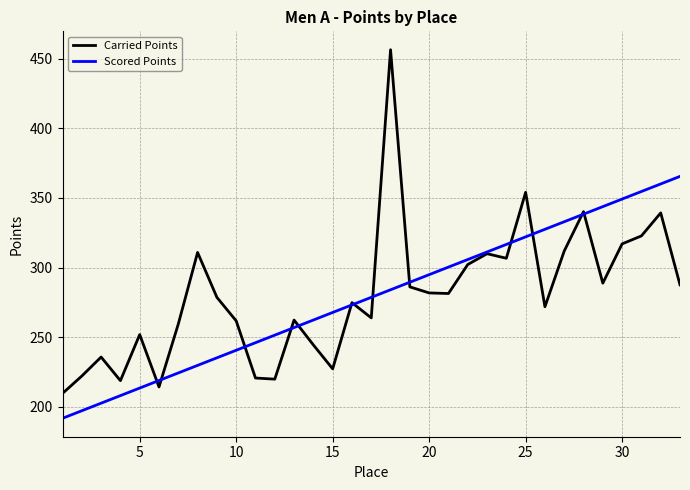

Does the chart have visible grid lines?

Yes